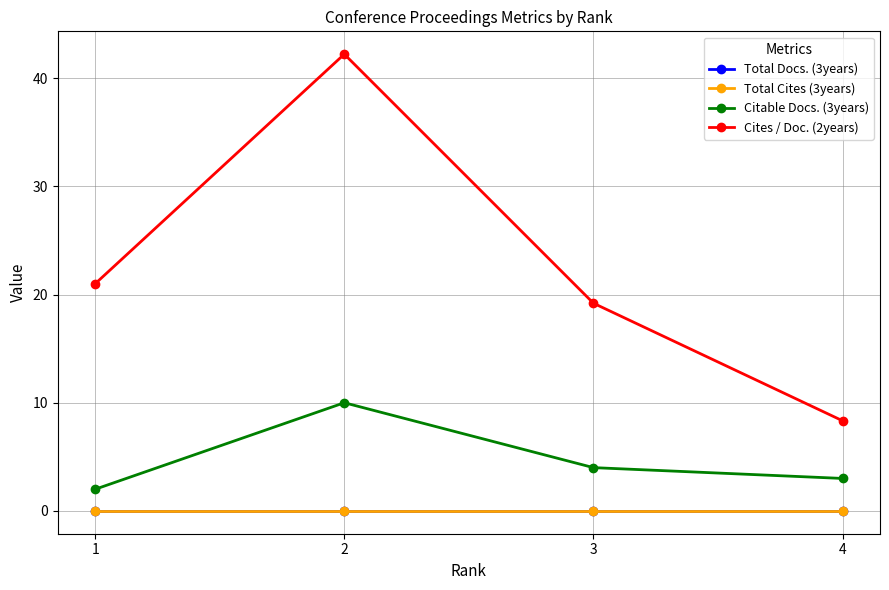

Does the chart have visible grid lines?

Yes